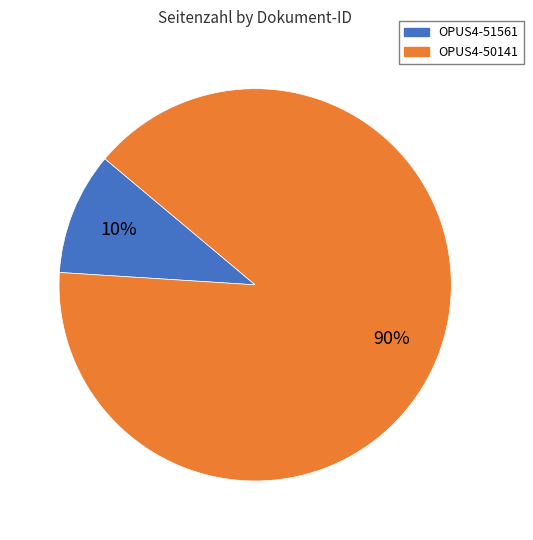

Which slice is the largest?

OPUS4-50141